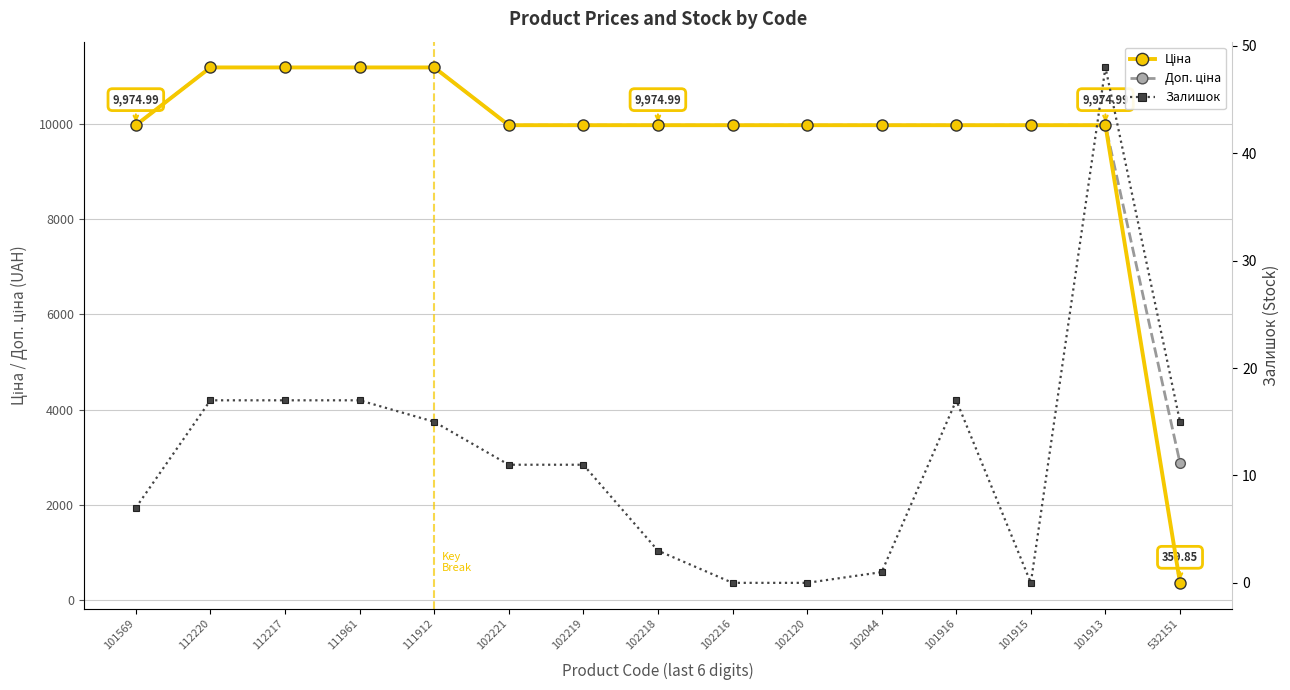

Which series has the largest total across all categories?

Доп. ціна